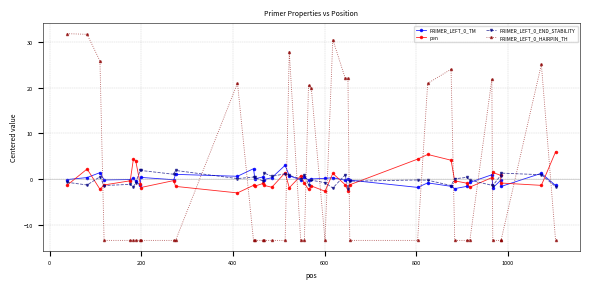

What is the maximum value for PRIMER_LEFT_0_END_STABILITY?

2.0